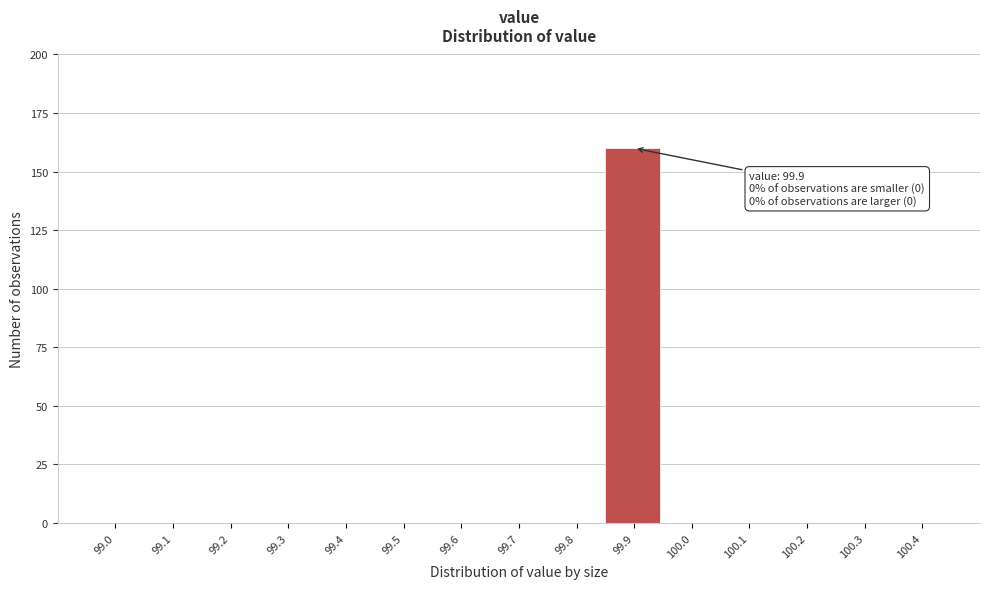

Reading left to right, transcribe all the data shown in this chart.

99.0=0	99.1=0	99.2=0	99.3=0	99.4=0	99.5=0	99.6=0	99.7=0	99.8=0	99.9=160	100.0=0	100.1=0	100.2=0	100.3=0	100.4=0